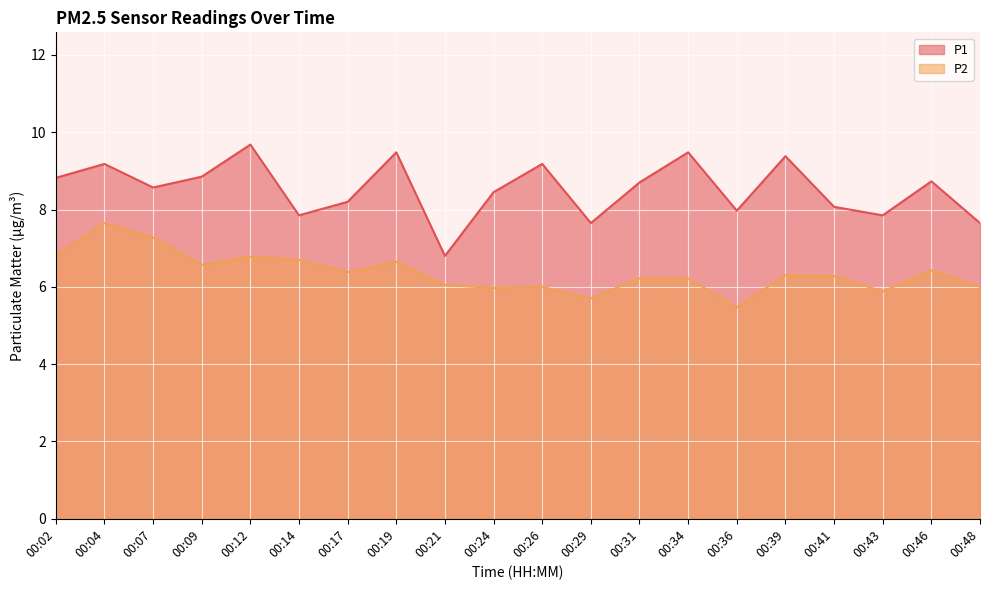

Is it true that P2 equals 5.9 at 00:43?

True